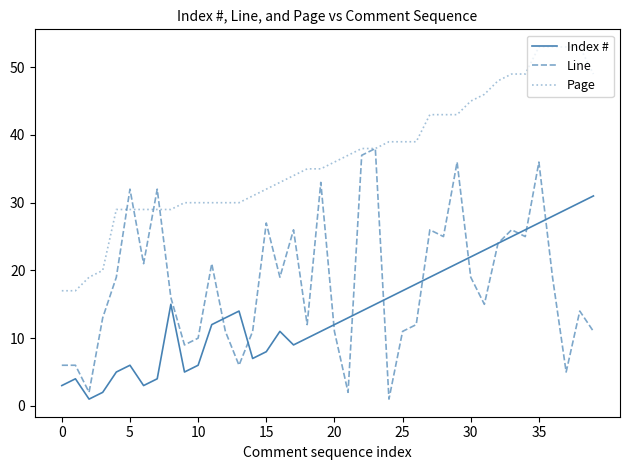

What is the minimum value for Page?

17